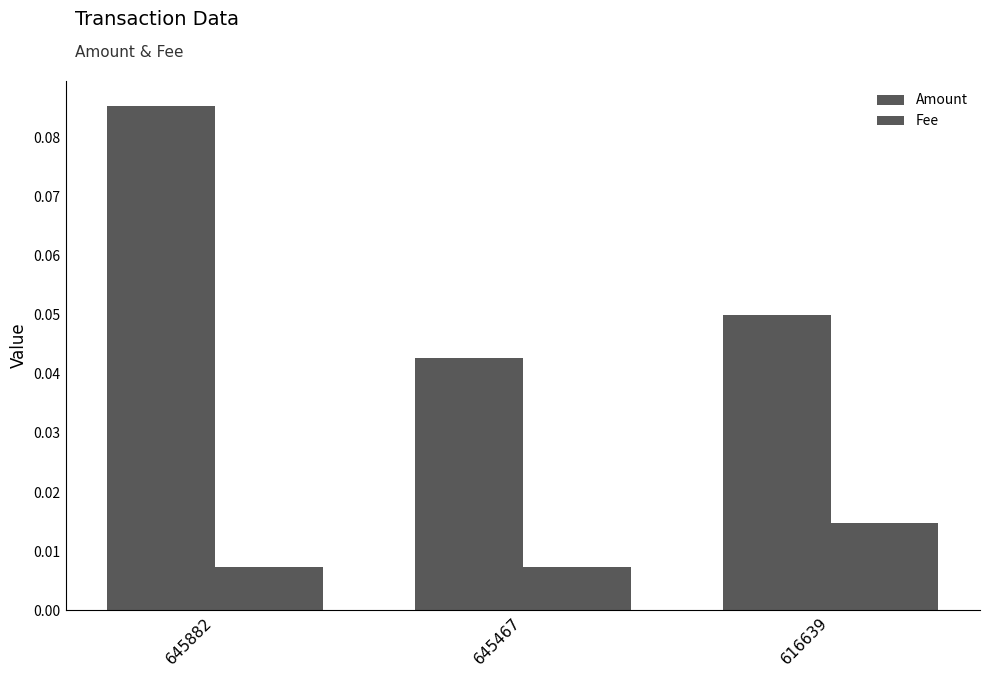

Which series has the largest total across all categories?

Amount